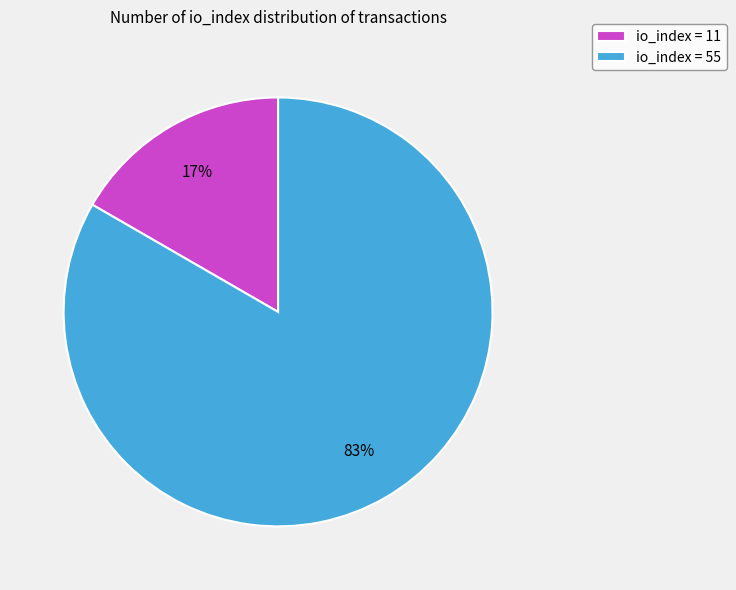

What is the largest slice in the pie chart?

io_index = 55